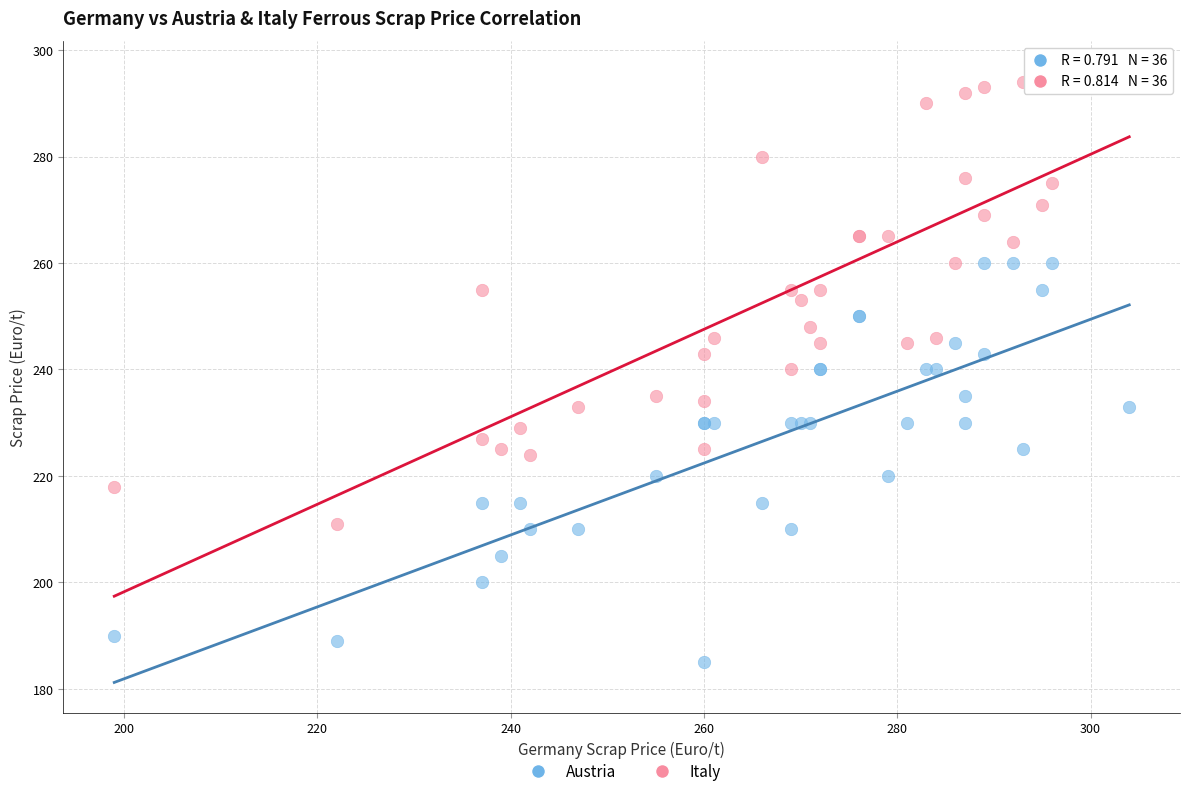

Which series contains the highest Y value?

Italy